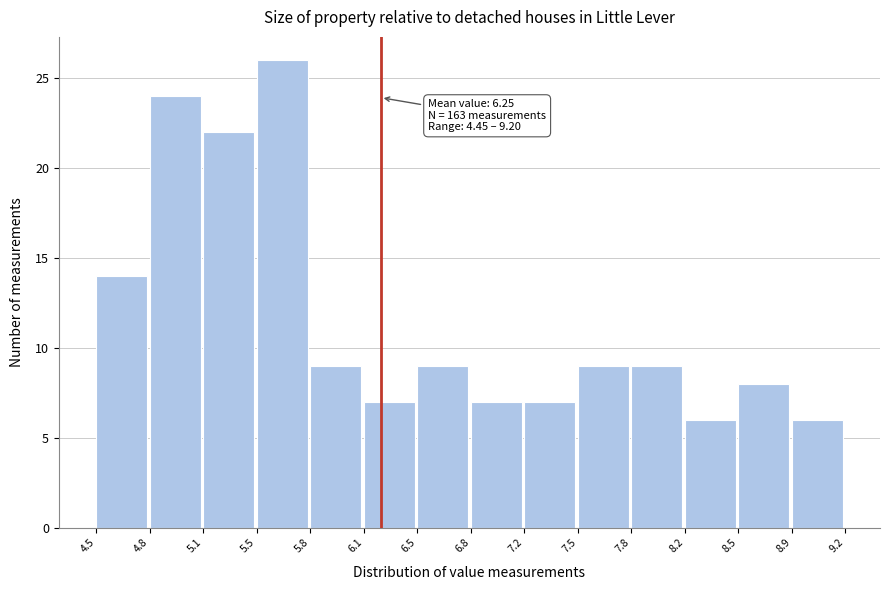

Over which range of the x-axis is the bar tallest?

5.5 to 5.8